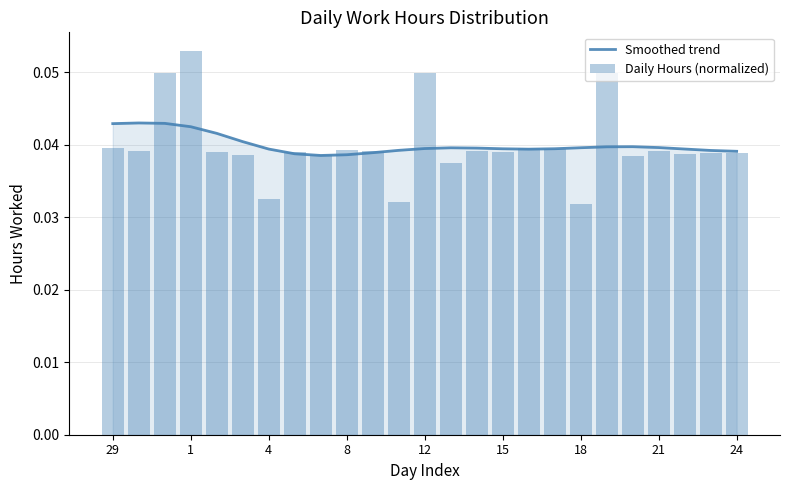

Reading left to right, transcribe all the data shown in this chart.

Smoothed trend: 0.0	0.0	0.0	0.0	0.0	0.0	0.0	0.0	0.0	0.0	0.0	0.0	0.0	0.0	0.0	0.0	0.0	0.0	0.0	0.0	0.0	0.0	0.0	0.0	0.0
Daily Hours (normalized): 0.0	0.0	0.0	0.1	0.0	0.0	0.0	0.0	0.0	0.0	0.0	0.0	0.0	0.0	0.0	0.0	0.0	0.0	0.0	0.0	0.0	0.0	0.0	0.0	0.0